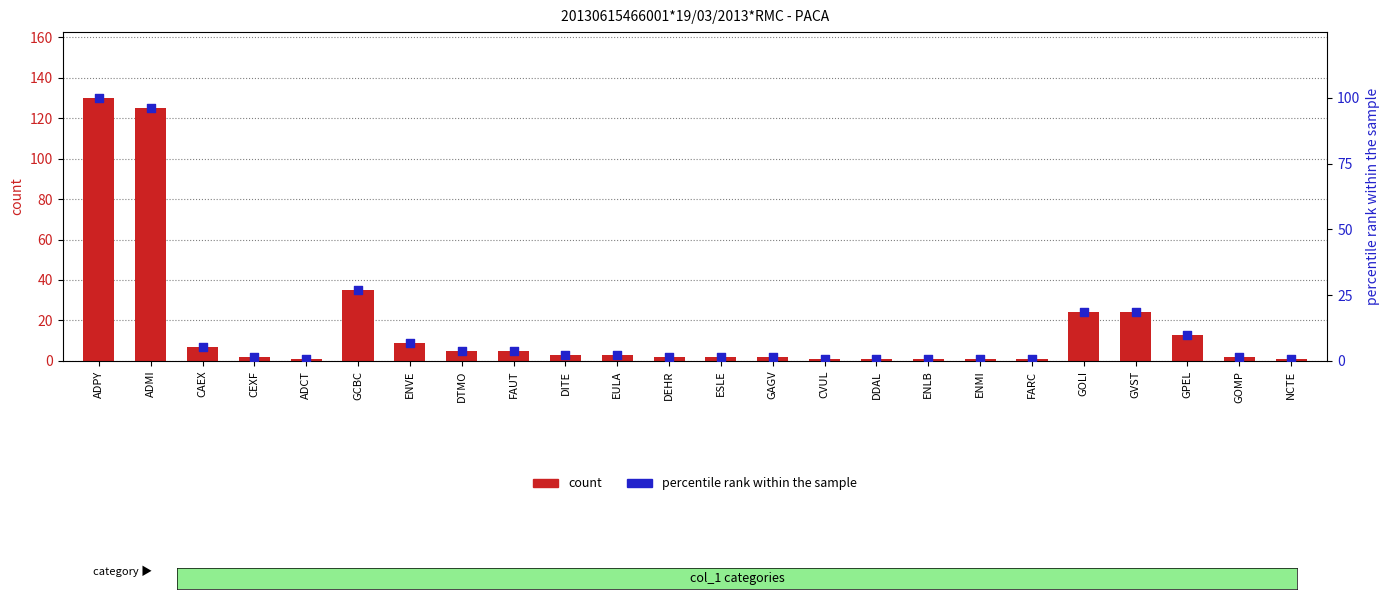

What is the total value across all series at GCBC?

61.9